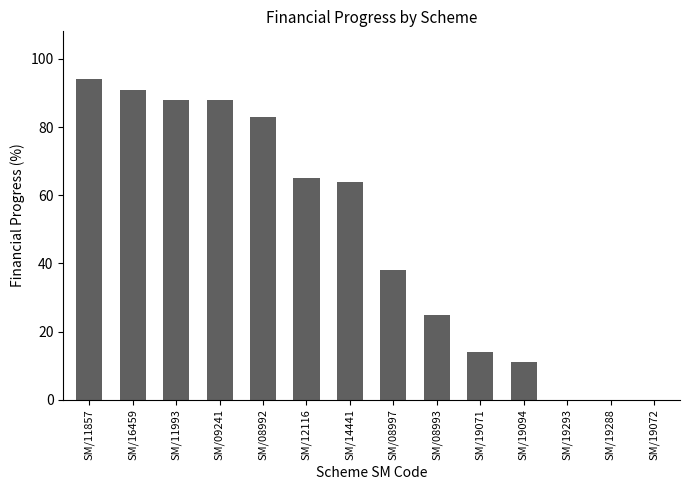

True or false: the data shows 37 at SM/08993.

False